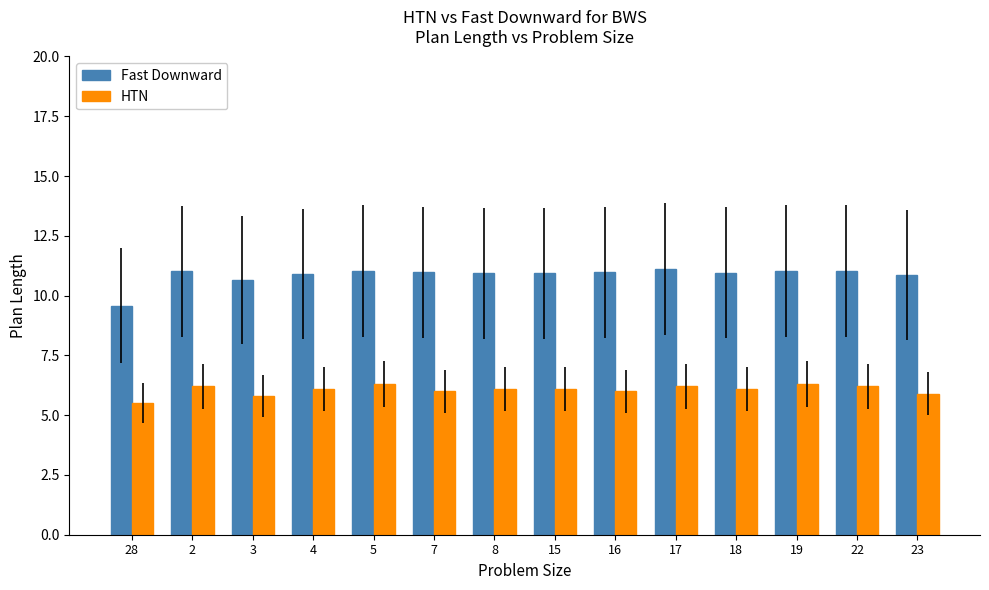

What are all the series names shown in the legend?

Fast Downward, HTN